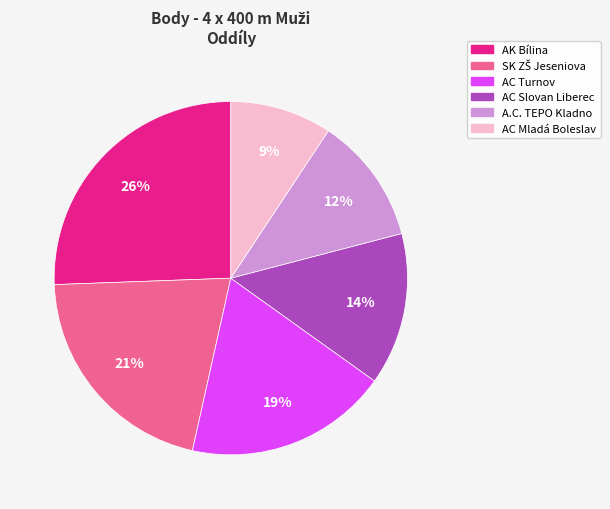

Count the number of slices in the pie.

6